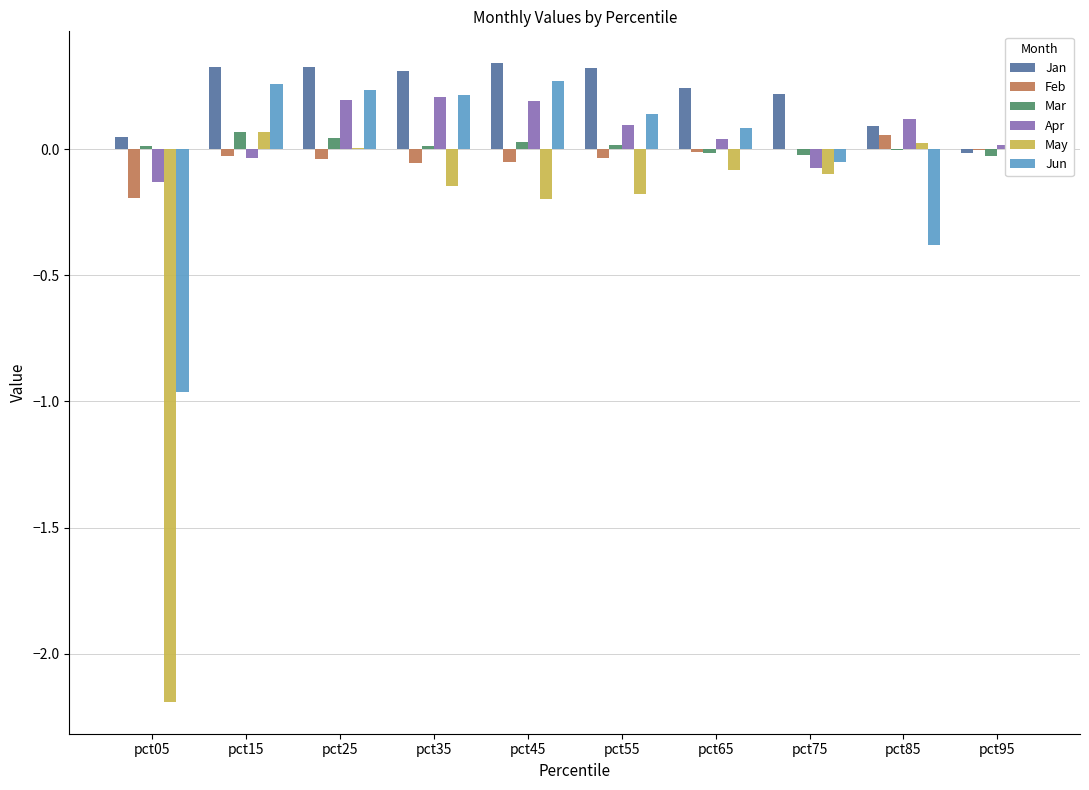

How many data points does each series have?

10